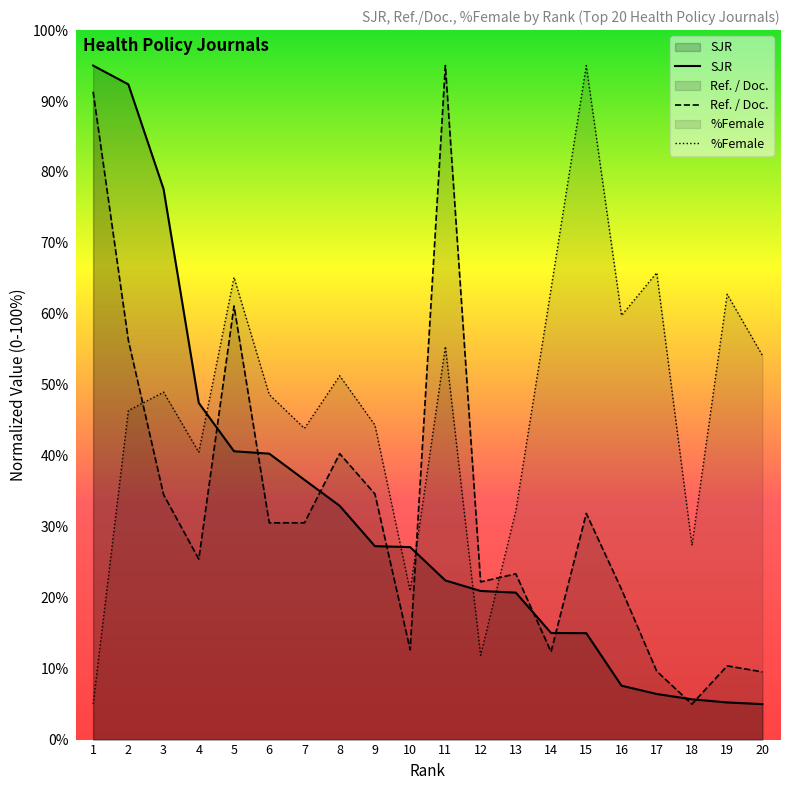

Between 10 and 1, which is larger?

1